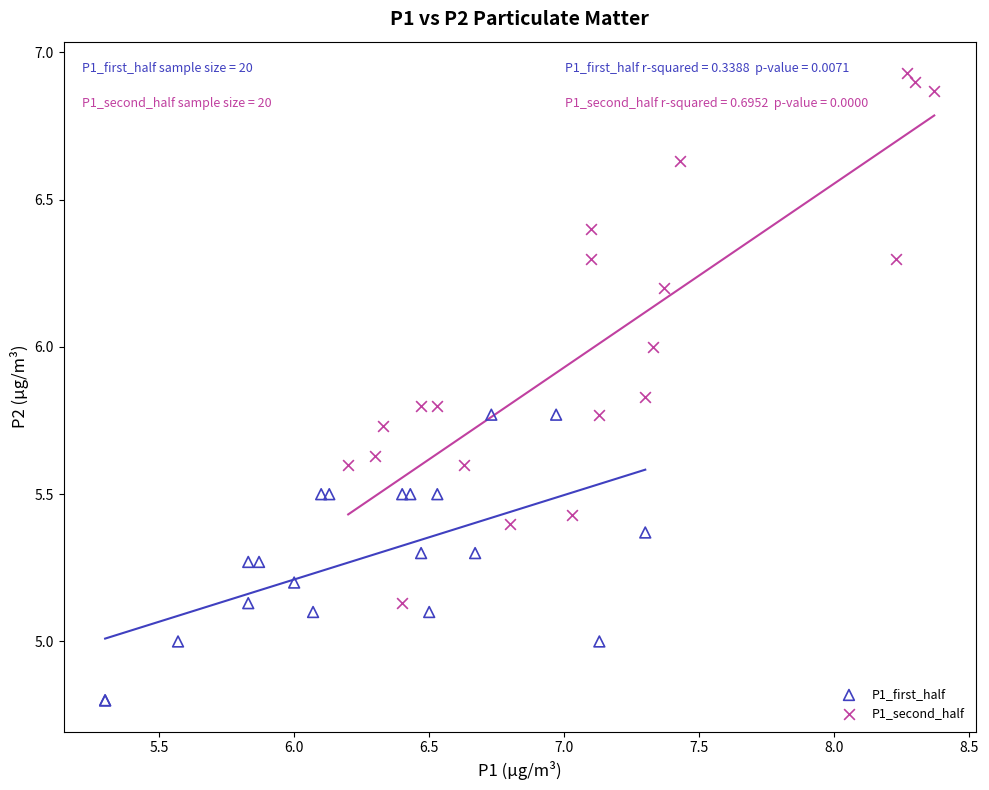

Which series has the largest Y range (max minus min)?

P1_second_half